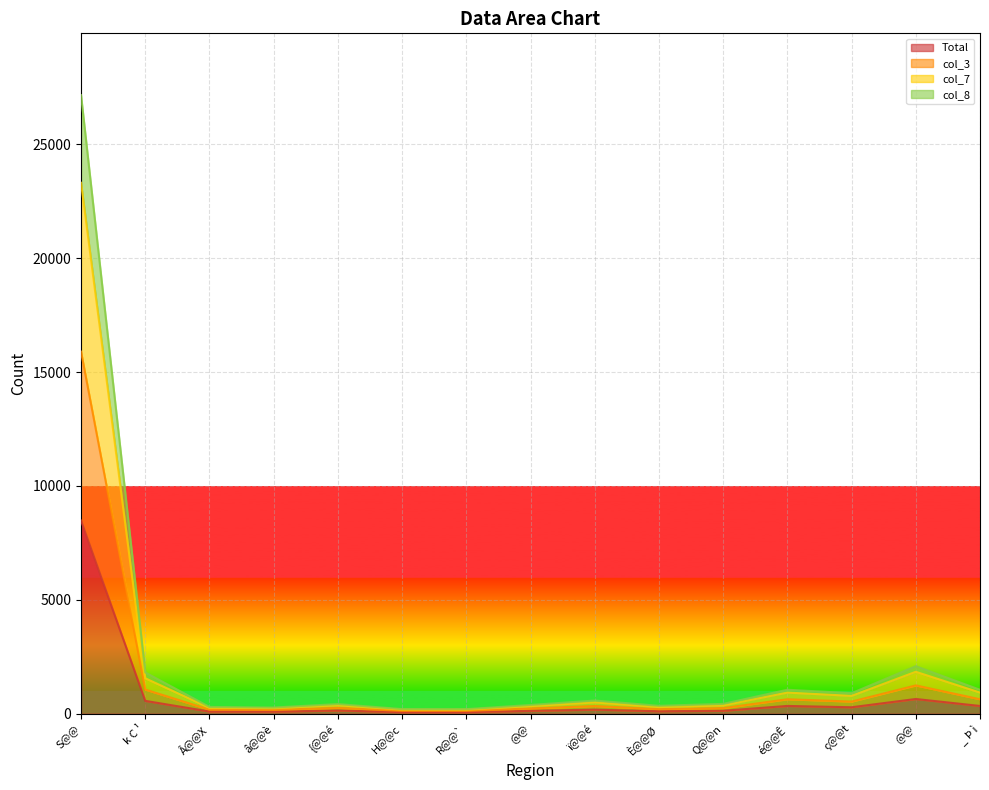

Between é@@Ê and @@, which is larger?

é@@Ê